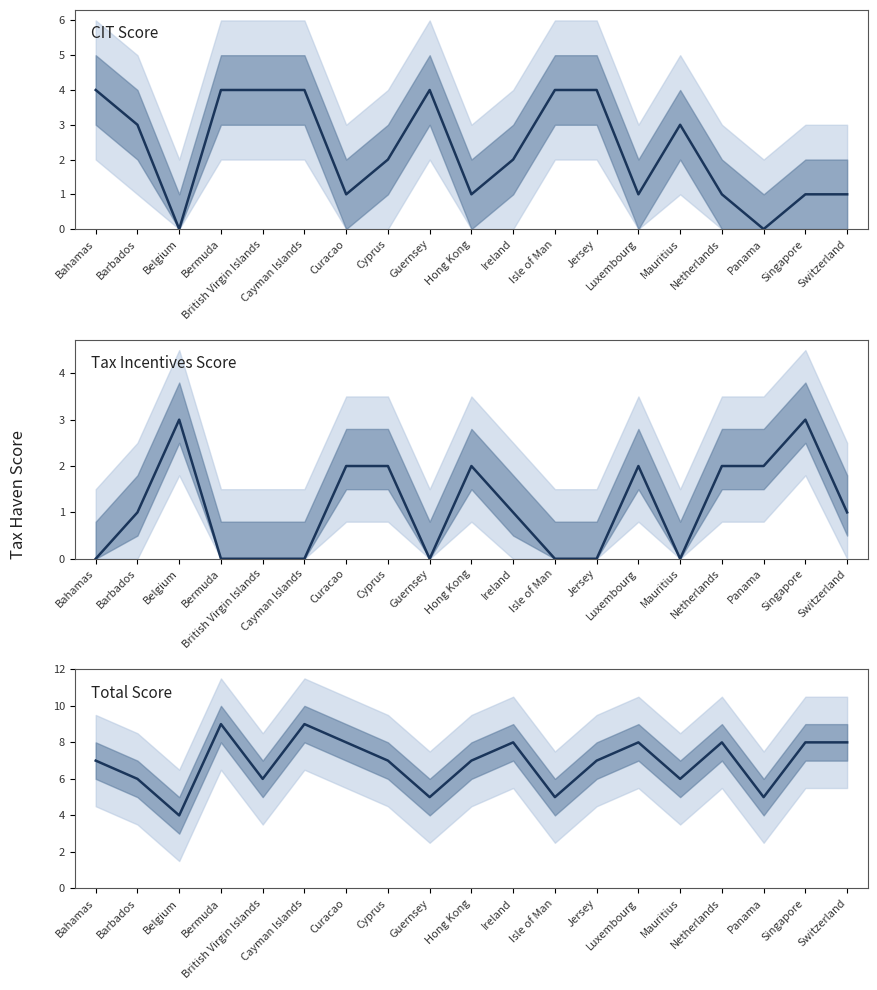

True or false: Total Score and CIT Score intersect in this chart.

False